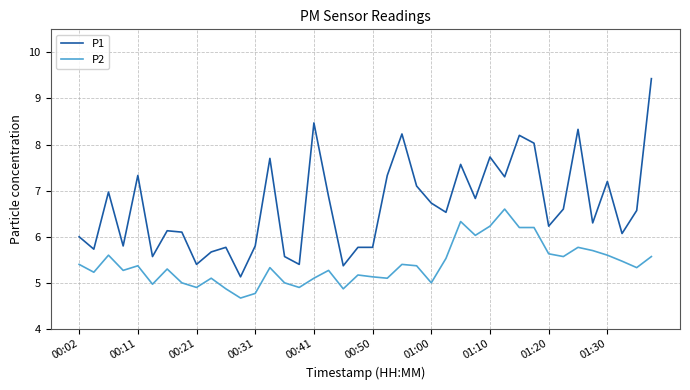

Rank the series by their maximum value, from lowest to highest.

P2, P1